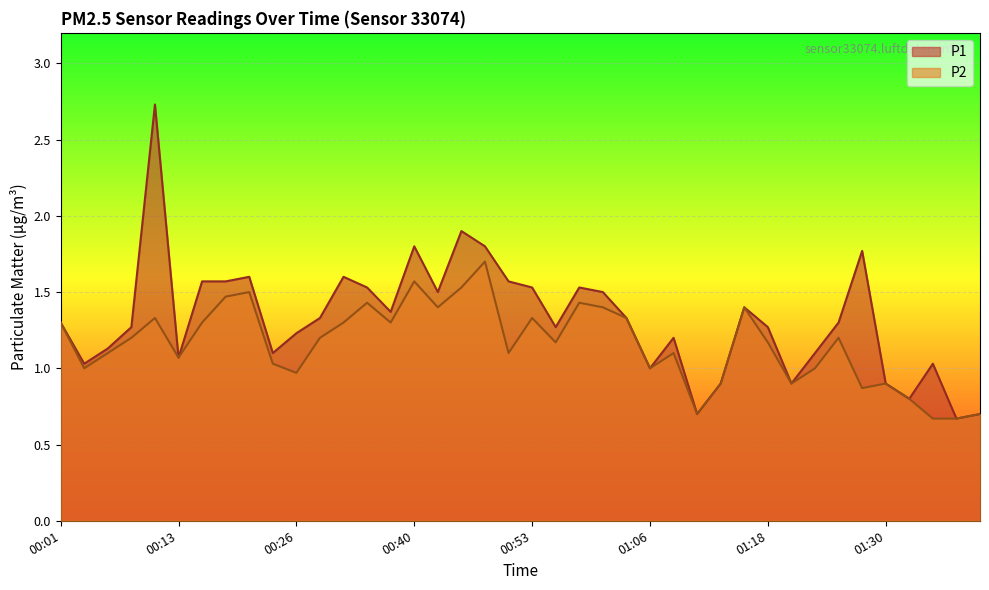

What is the greatest value displayed?

2.7